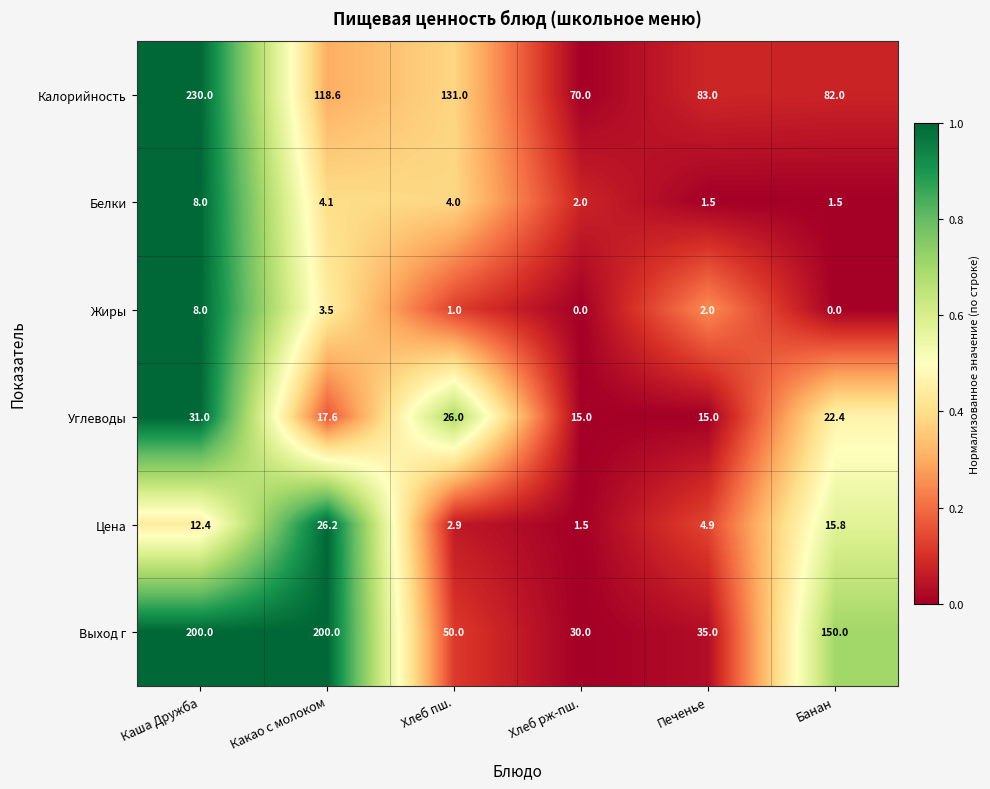

At Печенье, list the series in order from largest to smallest.

Калорийность, Выход г, Углеводы, Цена, Жиры, Белки